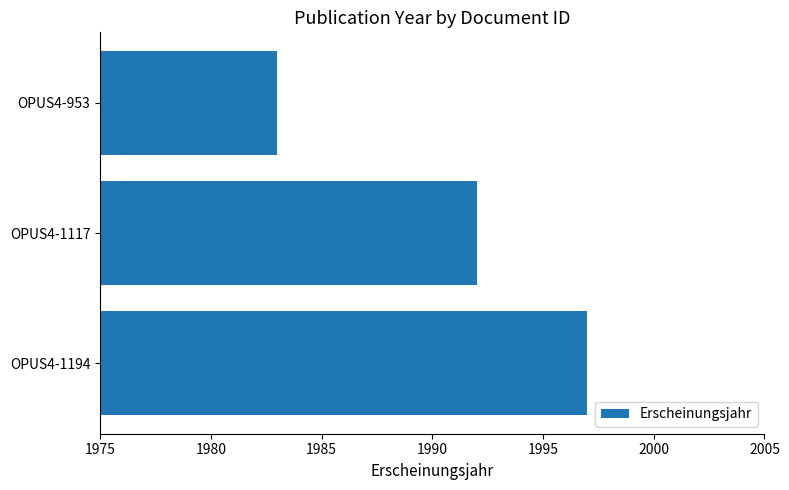

At which label is the value closest to 1990?

OPUS4-1117